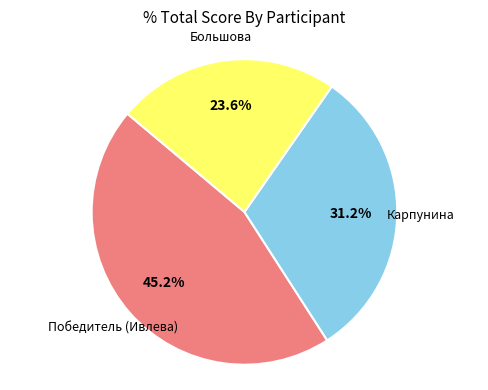

Does any single category account for the majority?

No